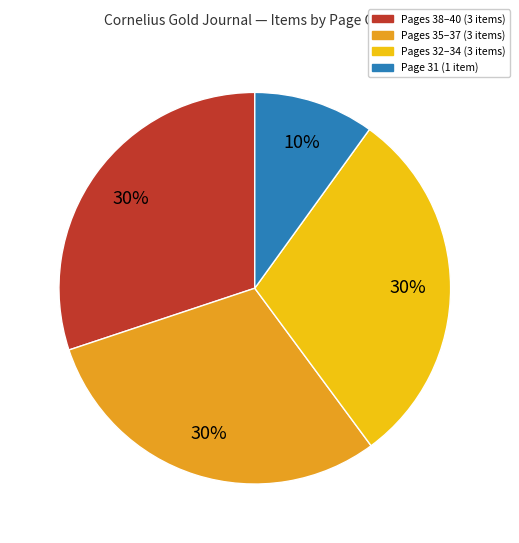

How many slices are in this pie chart?

4